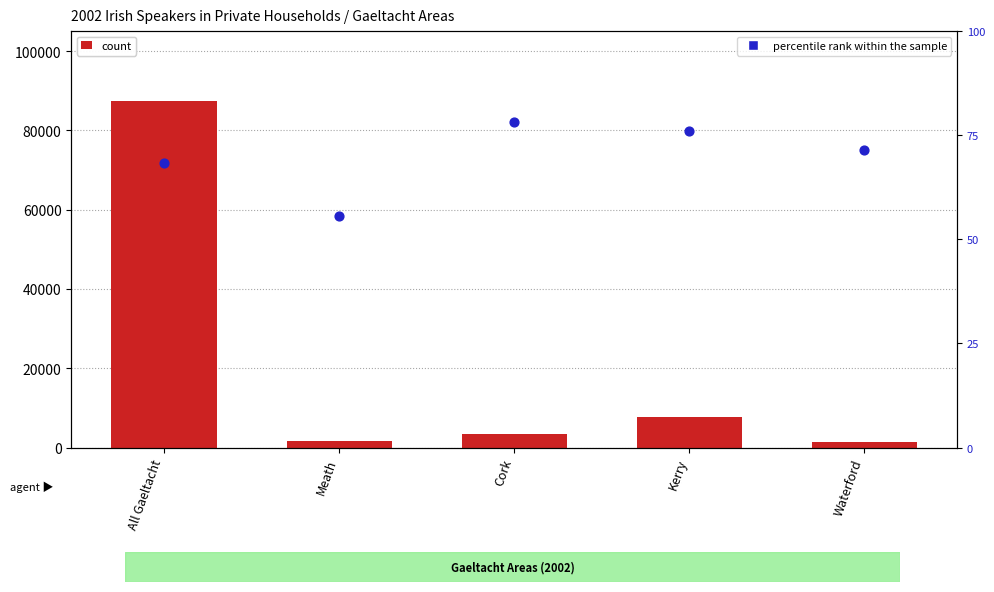

What are all the series names shown in the legend?

count, percentile rank within the sample